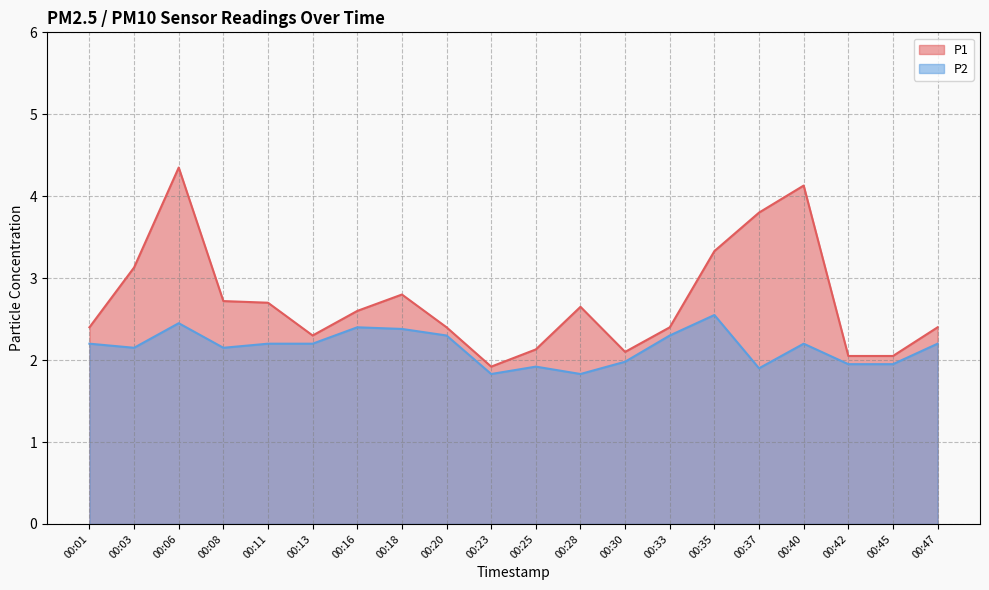

Is it true that P1 equals 2.4 at 00:01?

True